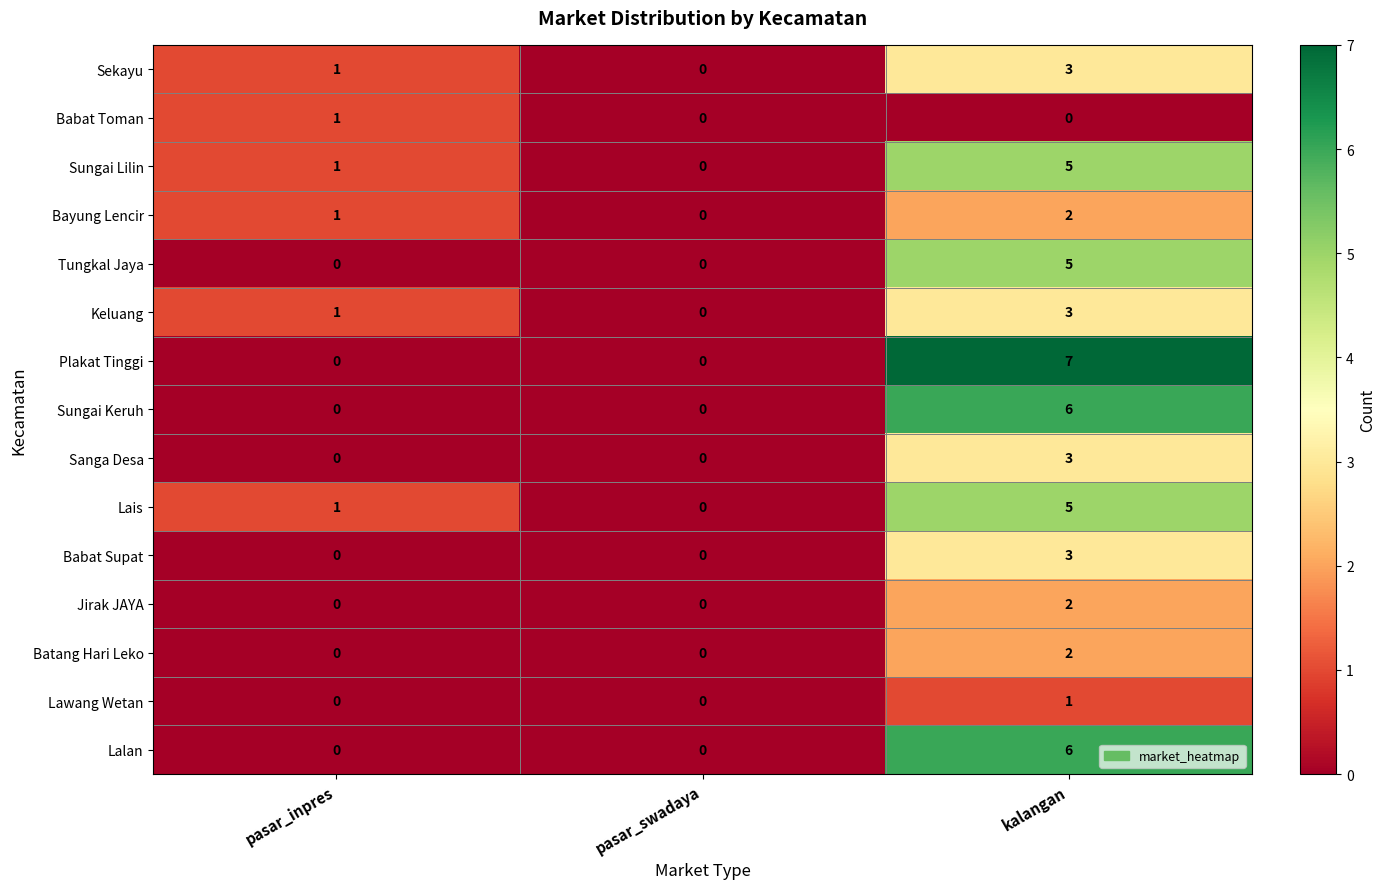

Count the Keluang values in the range 0 to 3.

3